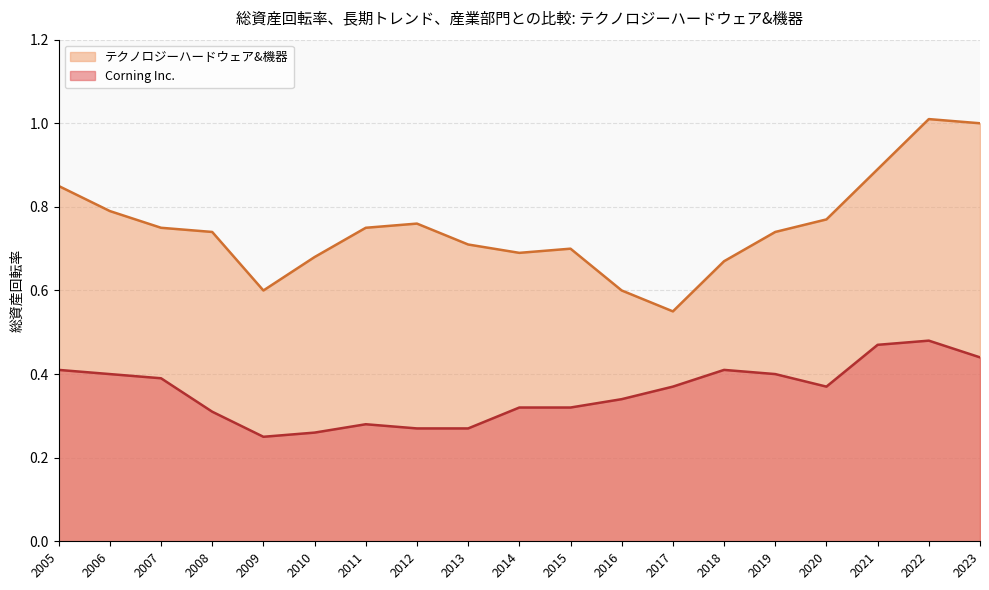

True or false: テクノロジーハードウェア&機器 and Corning Inc. cross at least once.

False